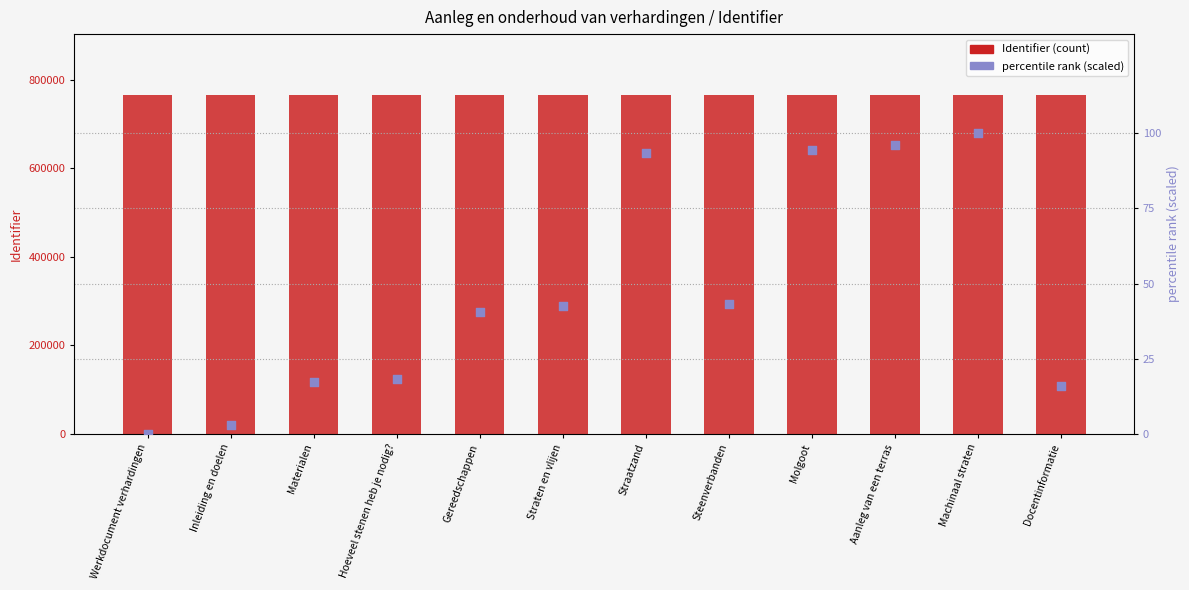

Which series reaches the maximum Y coordinate?

Identifier